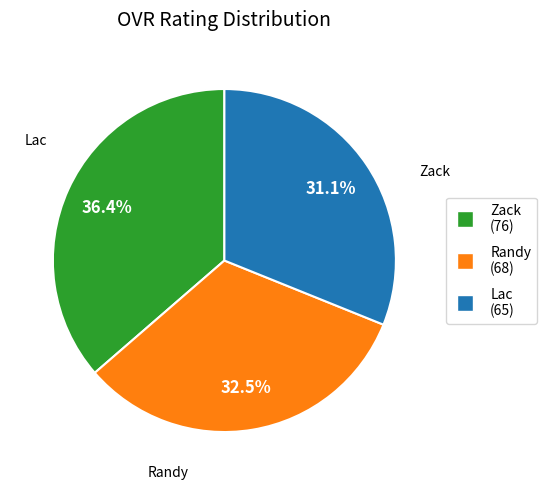

Which category has the smallest portion of the pie?

Lac